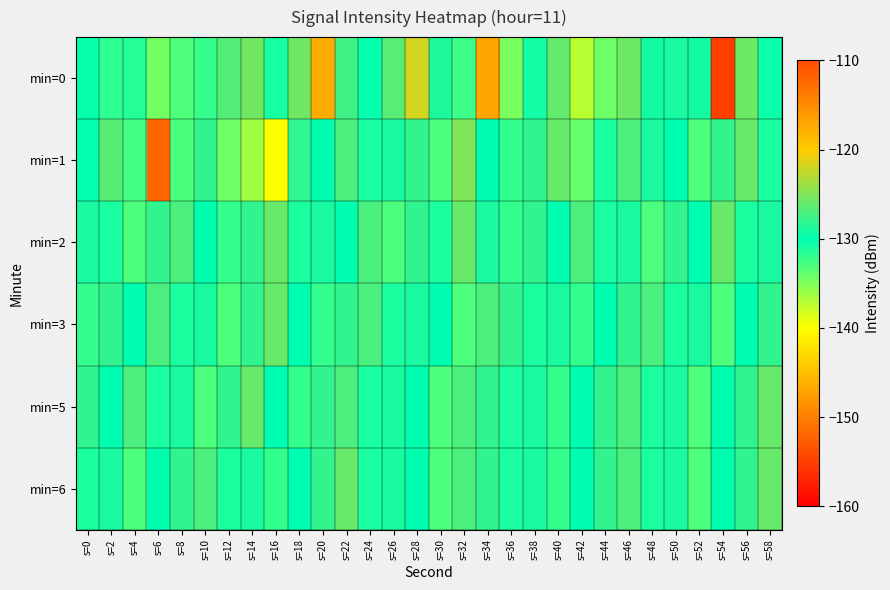

How many series are shown in this chart?

6